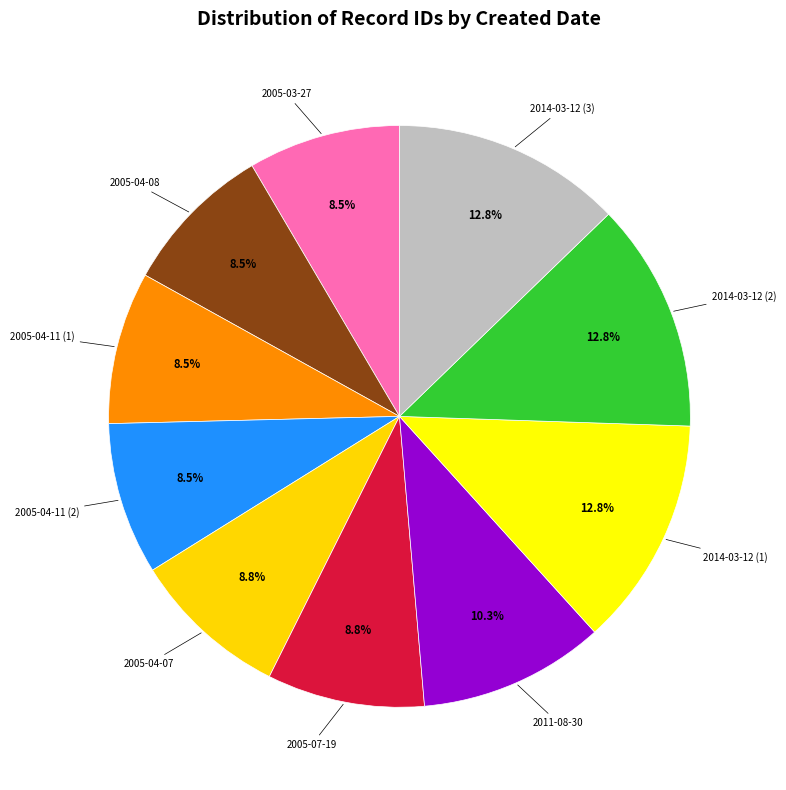

Is there a majority slice in this chart?

No